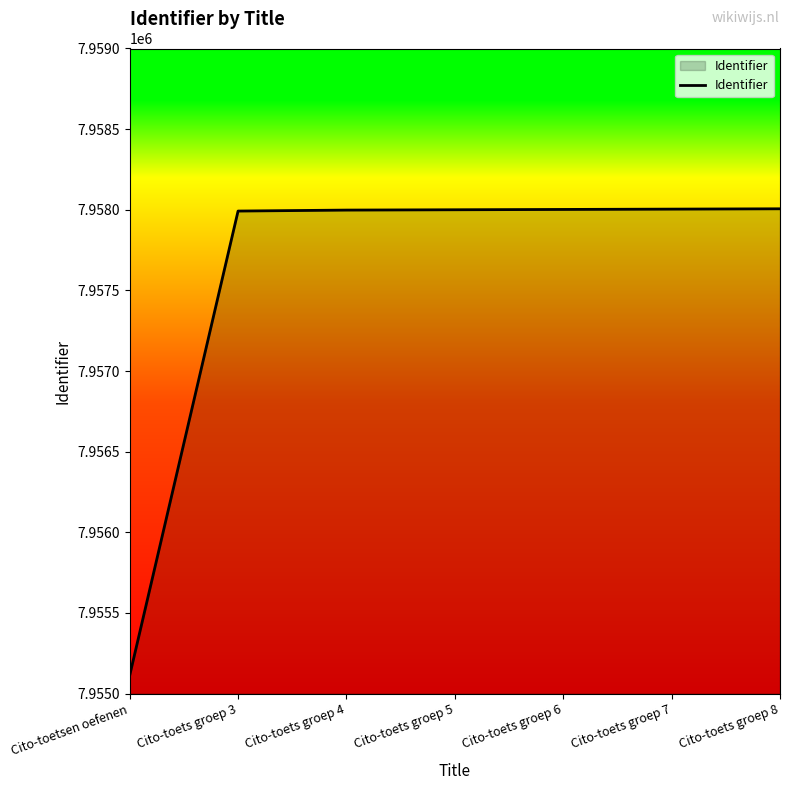

What is the maximum value shown in the chart?

7958006